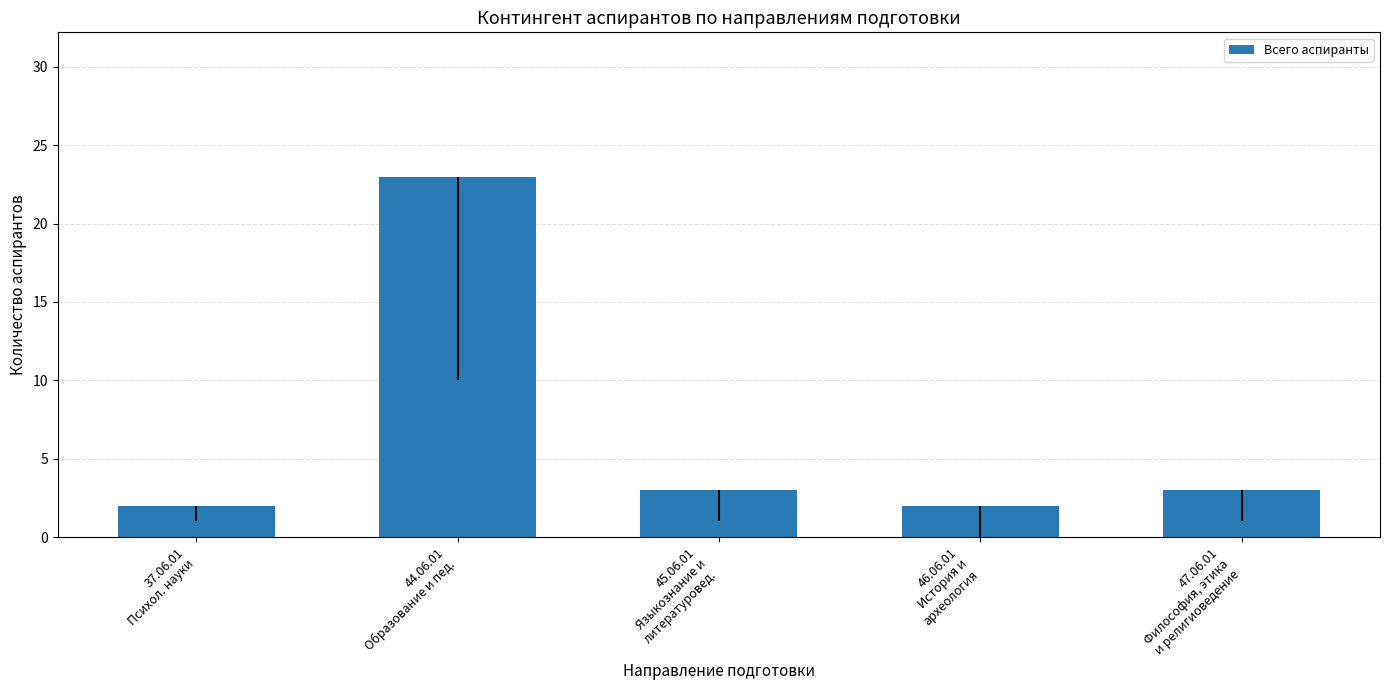

What is the maximum value shown in the chart?

23